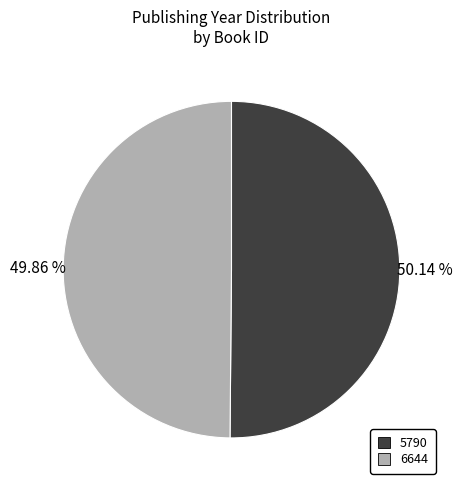

Combined, what portion of the pie is 5790 and 6644?

100.0%